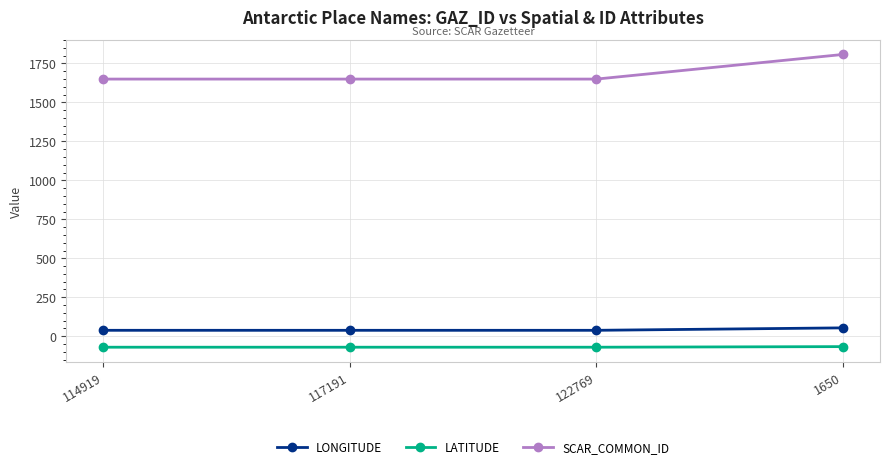

What is the minimum value for LATITUDE?

-70.4